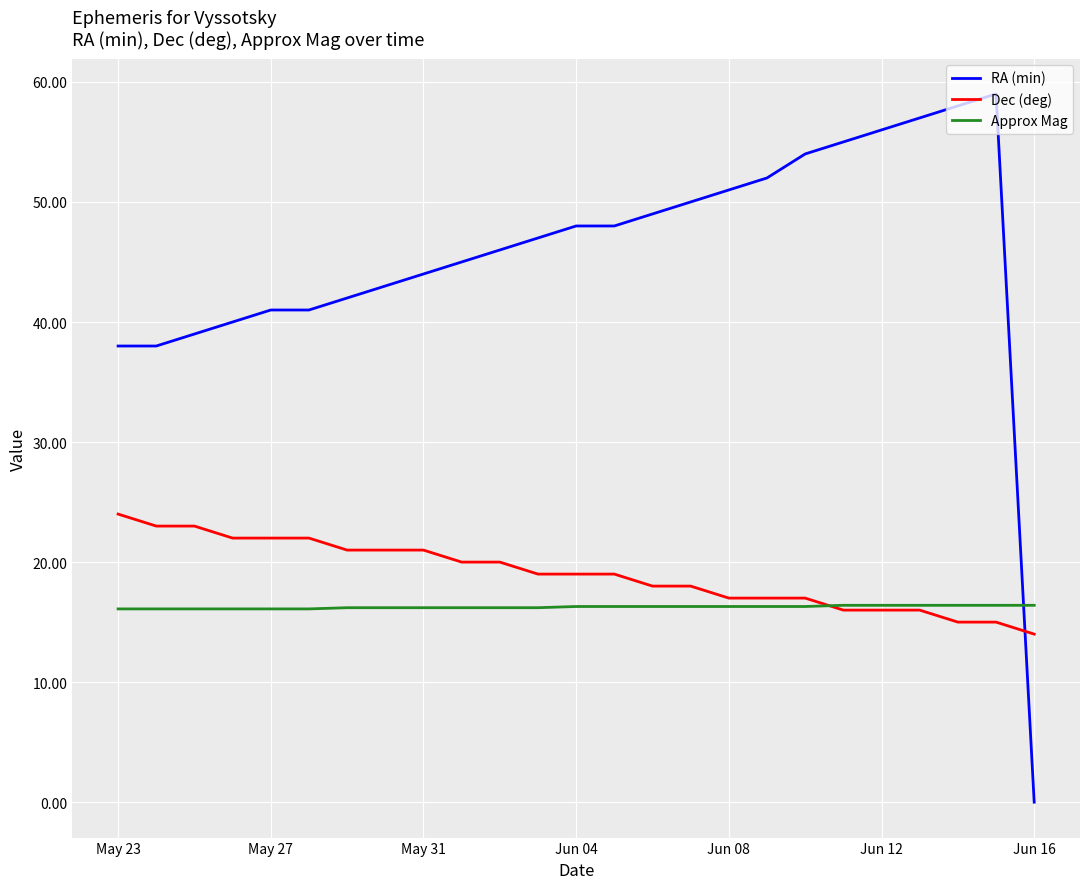

List the series in order of their peak value, highest first.

RA (min), Dec (deg), Approx Mag